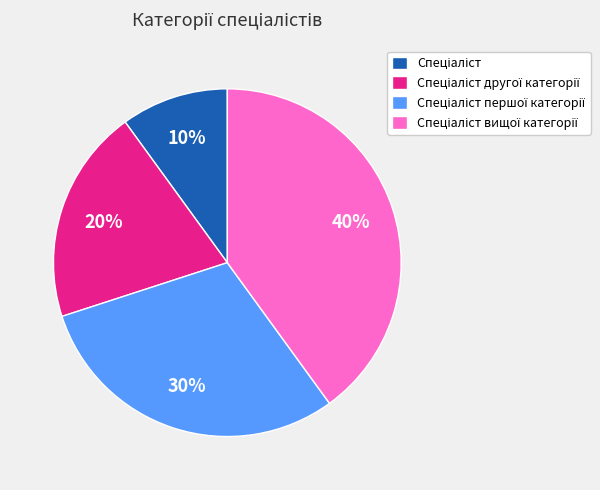

Is there any slice that represents more than half of the pie?

No